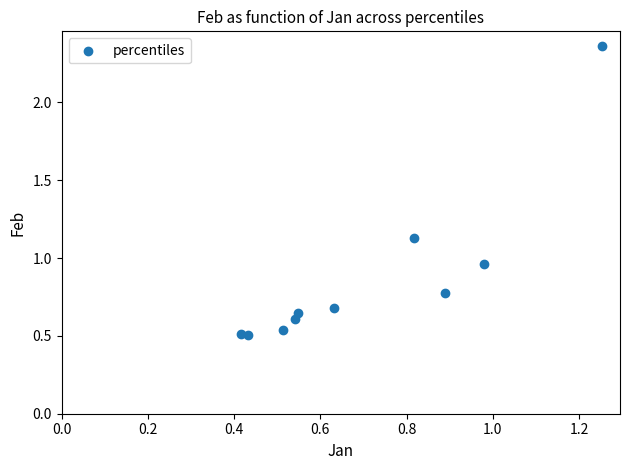

What is the average Y value?

0.9